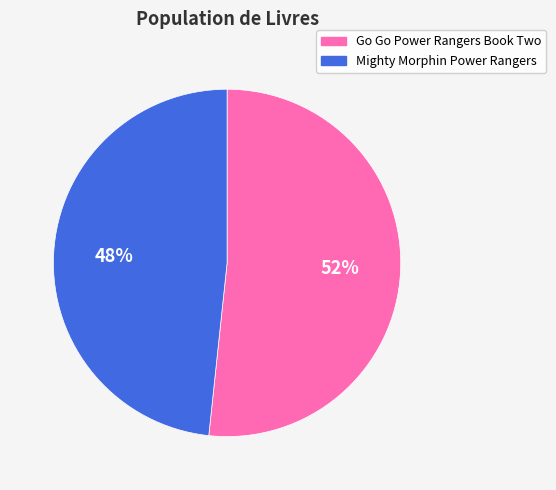

Is there a majority slice in this chart?

Yes